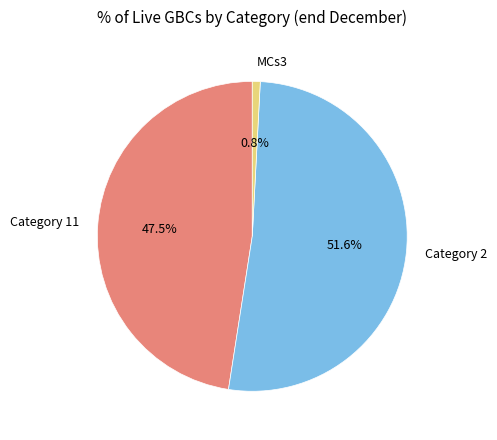

What is the smallest slice in the pie chart?

MCs3